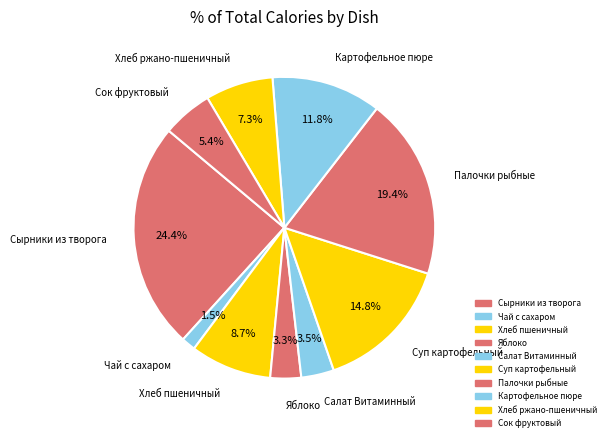

Combined, what portion of the pie is Яблоко and Салат Витаминный?

6.8%